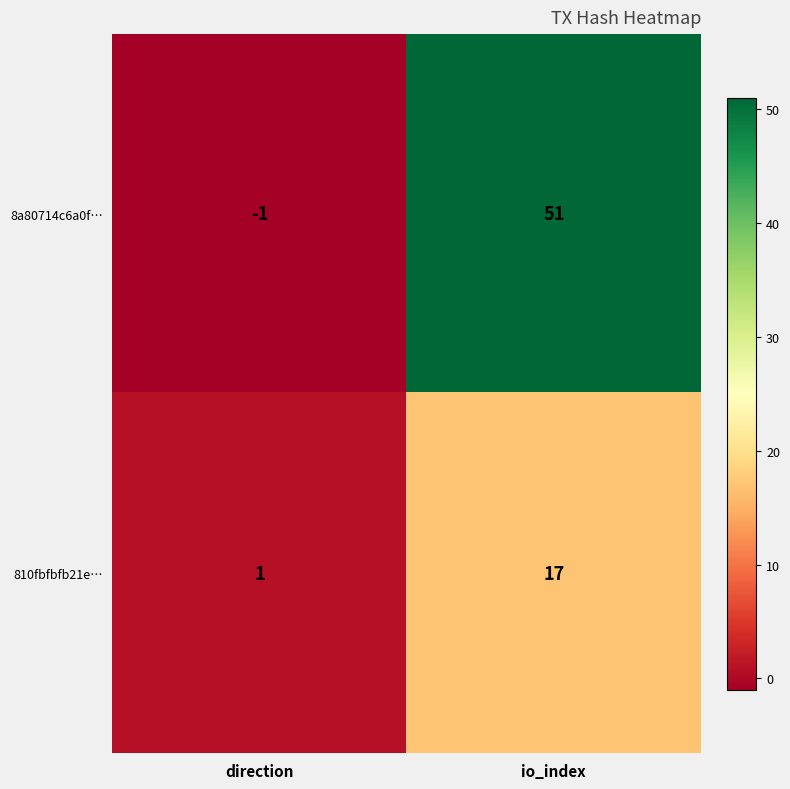

Which series has the widest spread of values?

8a80714c6a0f…